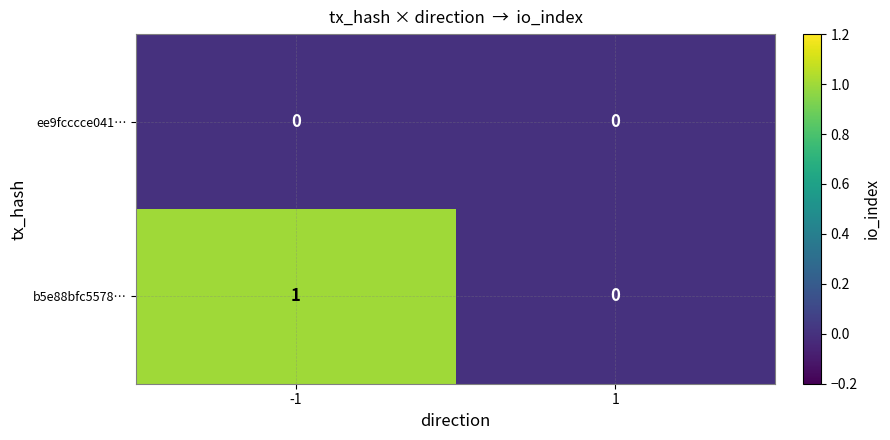

The ee9fcccce041… series shows 0 at 1. True or false?

True